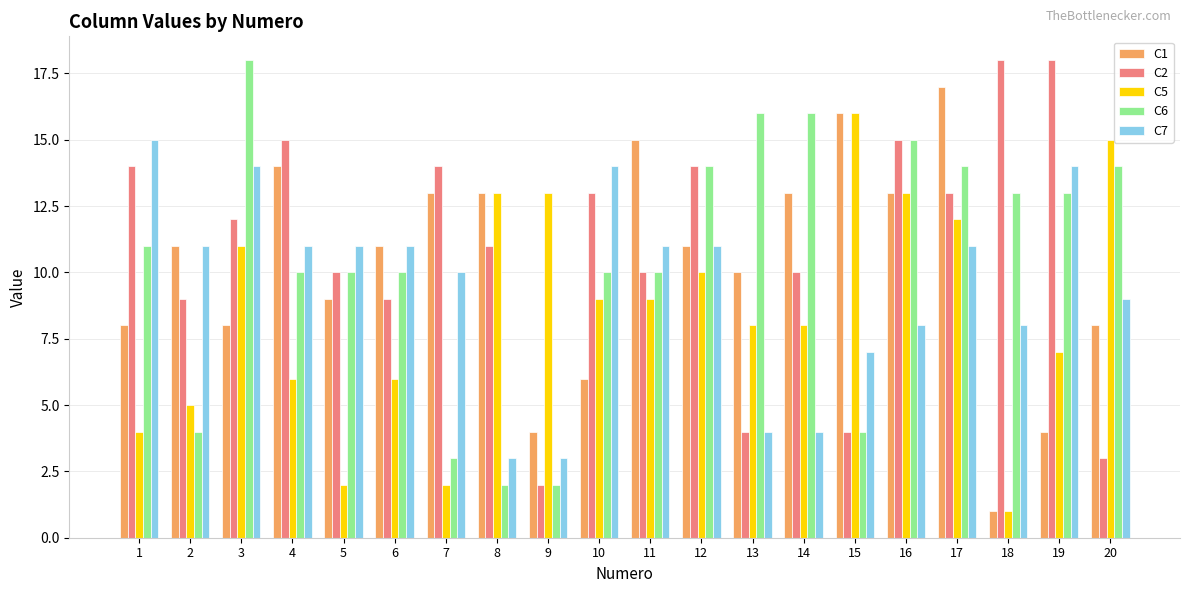

True or false: C7 has a value of 4 at 9.

False